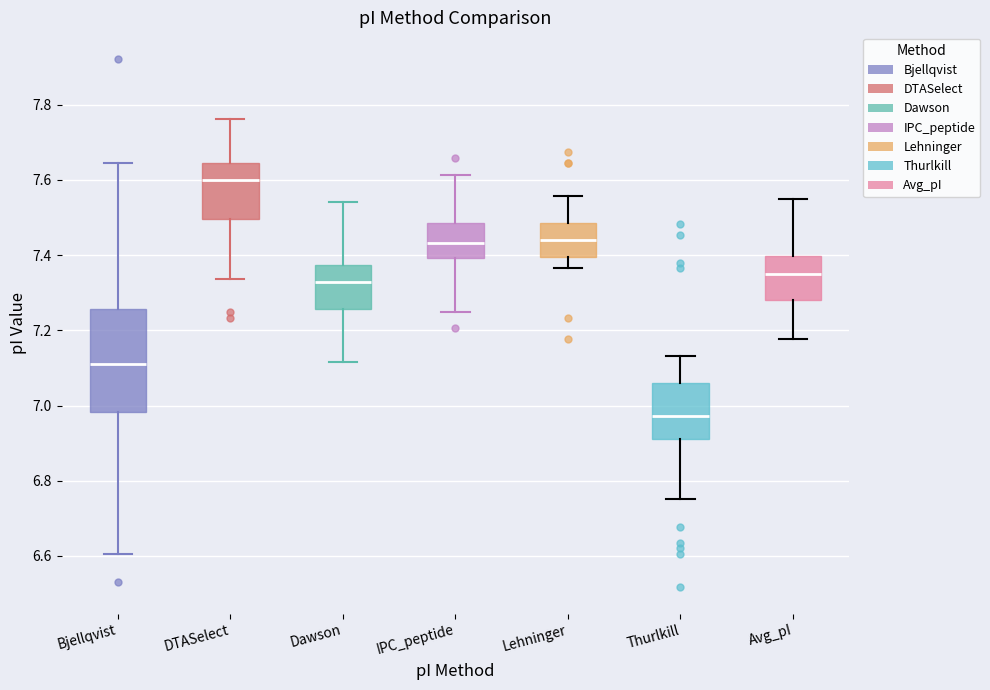

Which box is the tallest, from its lower edge to its upper edge?

Bjellqvist